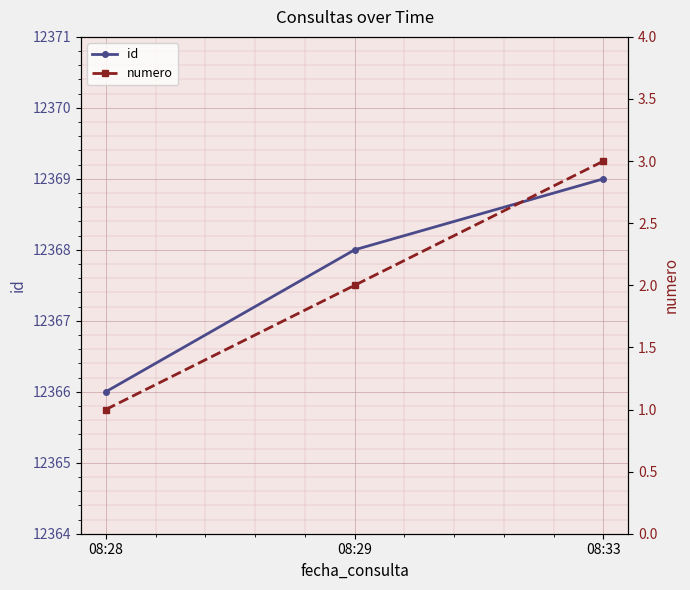

Reading left to right, list all the values displayed in this chart.

id: 12366	12368	12369
numero: 1	2	3